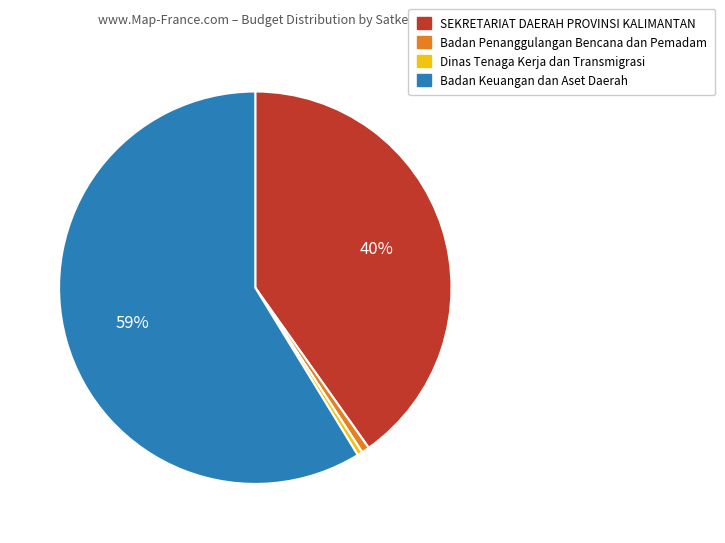

Do Badan Keuangan dan Aset Daerah and Dinas Tenaga Kerja dan Transmigrasi together represent more than half of the pie?

Yes